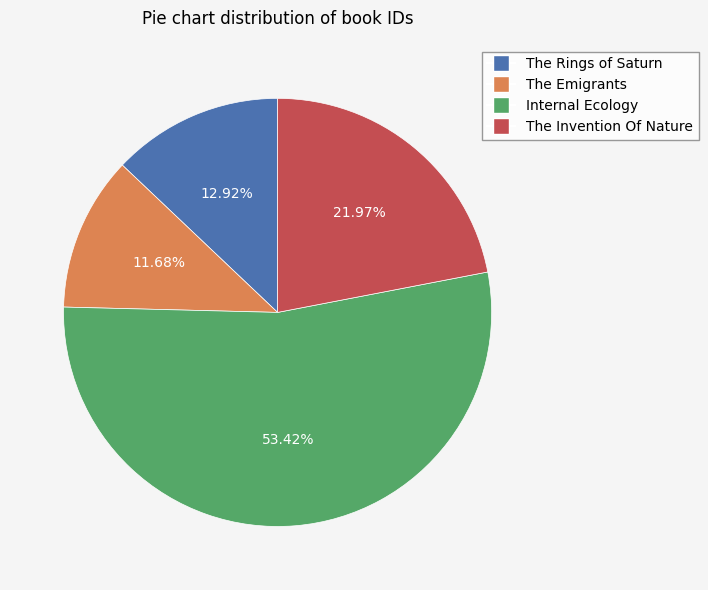

To the nearest percent, what is the average slice percentage?

25%